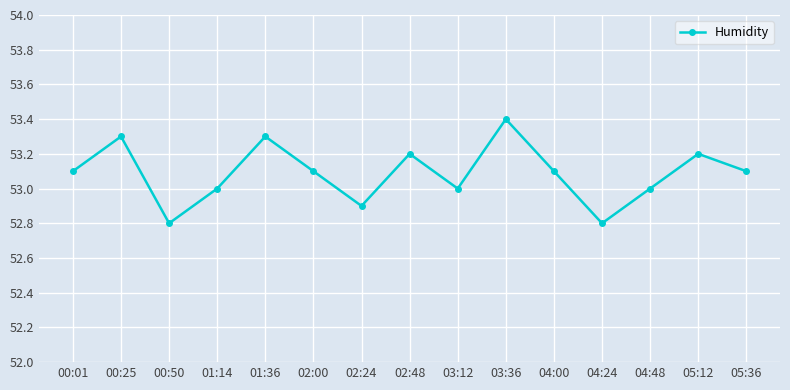

Which category has the highest value across all series?

03:36